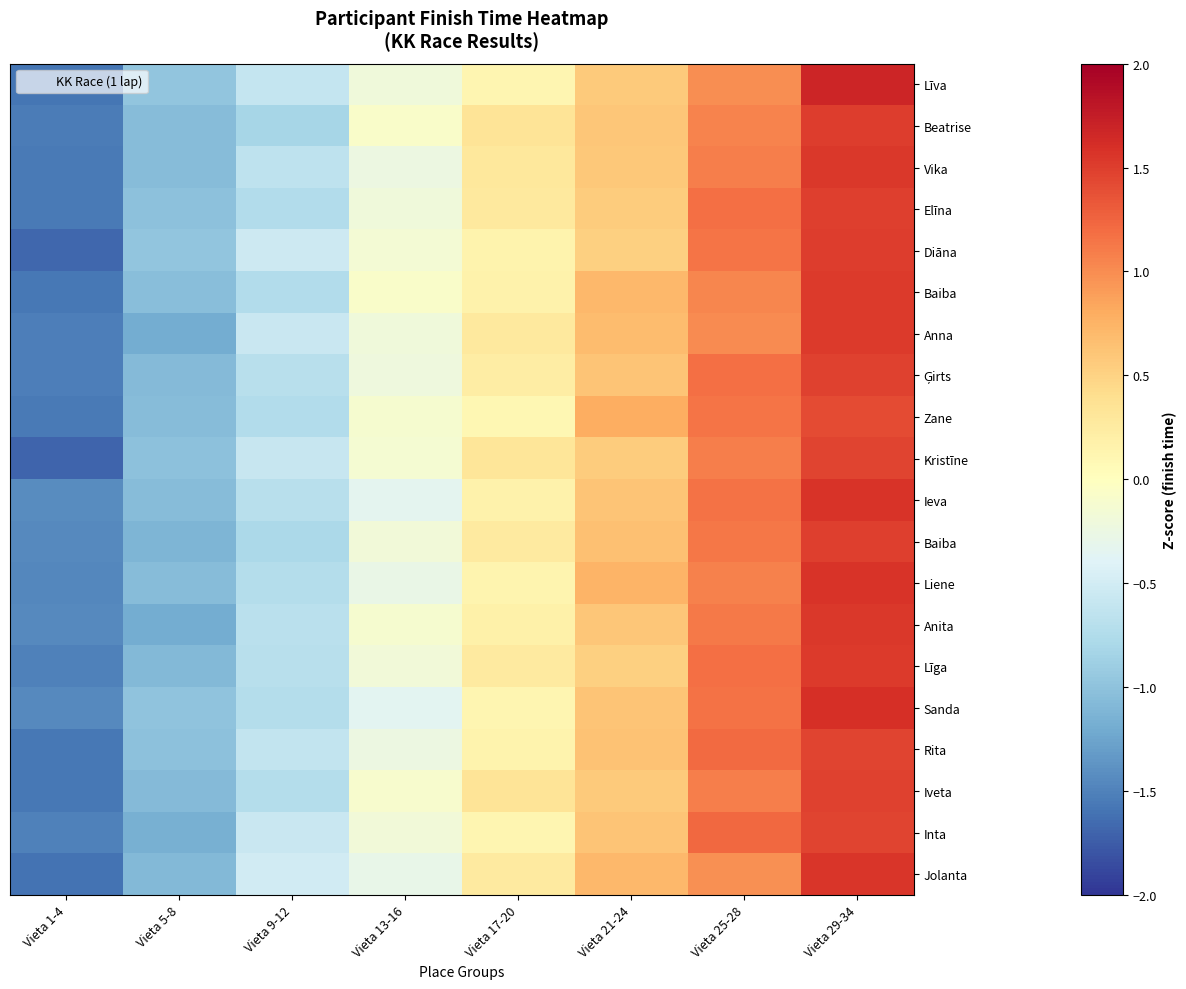

What is the minimum value shown in the chart?

-1.7